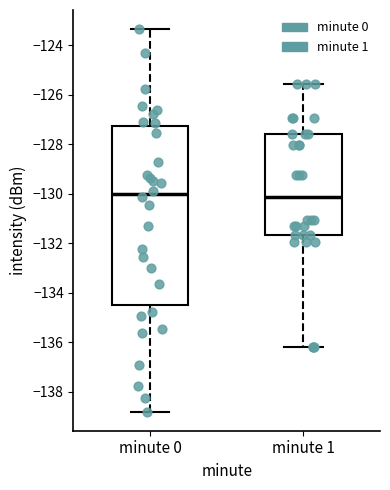

Which box is the tallest, from its lower edge to its upper edge?

minute 0